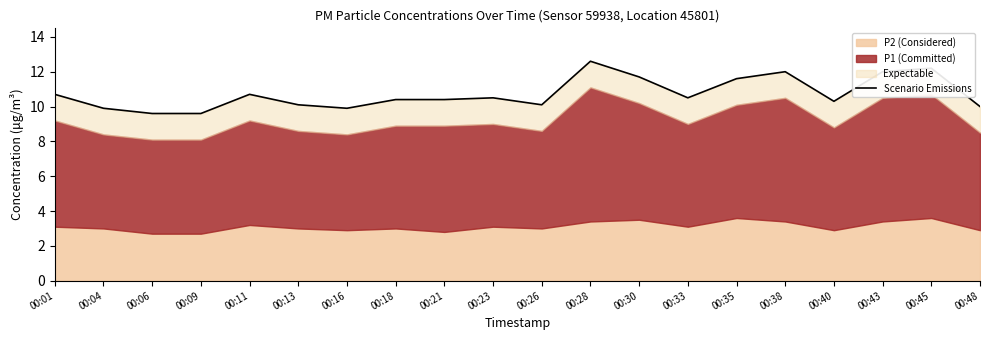

Approximately how many times larger is the value at 00:33 compared to 00:30?

0.9